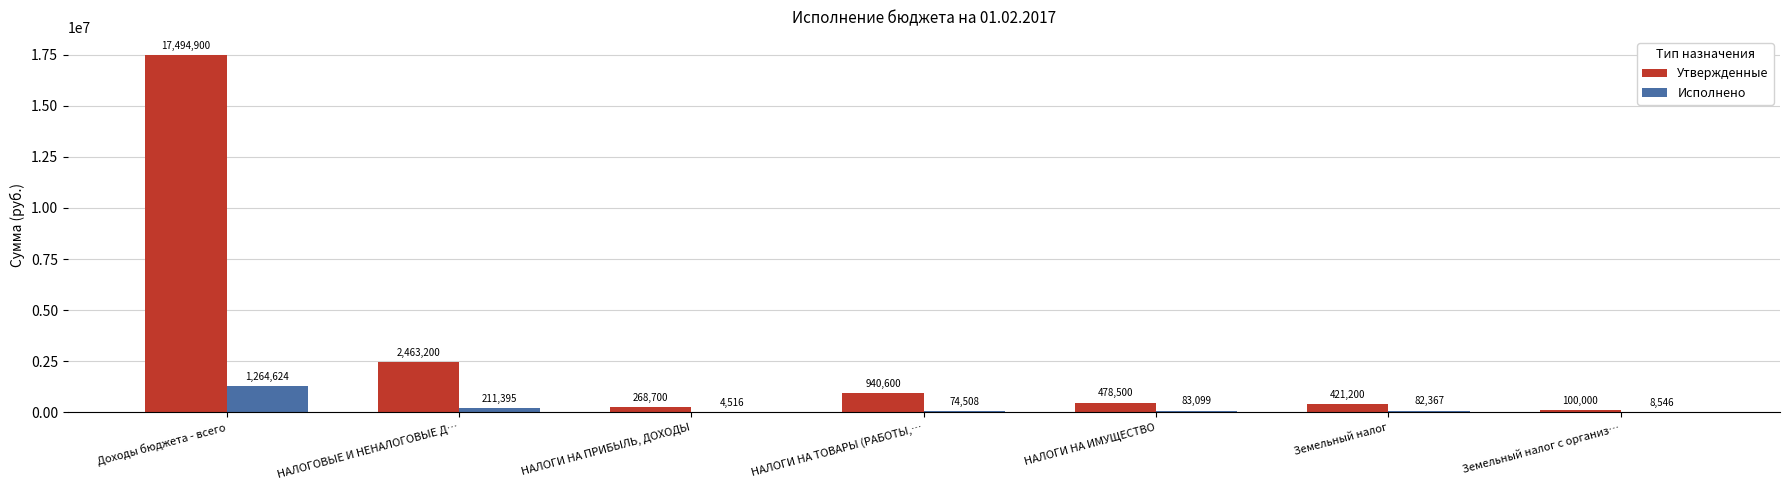

What is the average value of the Утвержденные series?

3166728.6